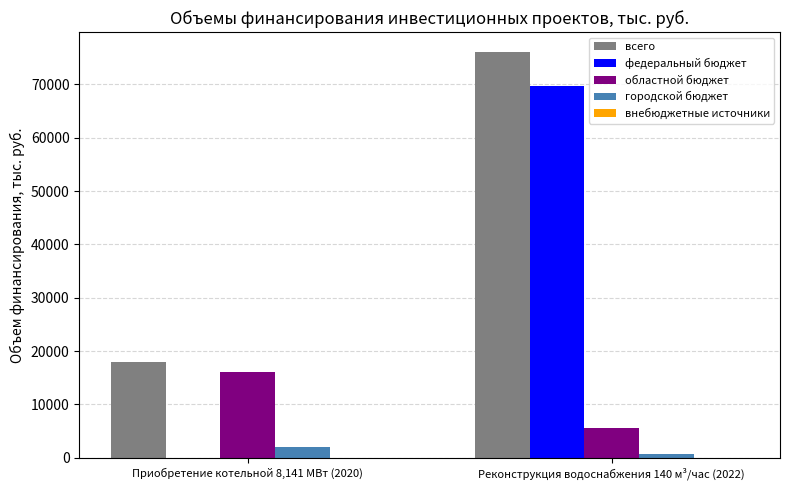

Where is федеральный бюджет nearest to the value 34816?

Приобретение котельной 8,141 МВт (2020)